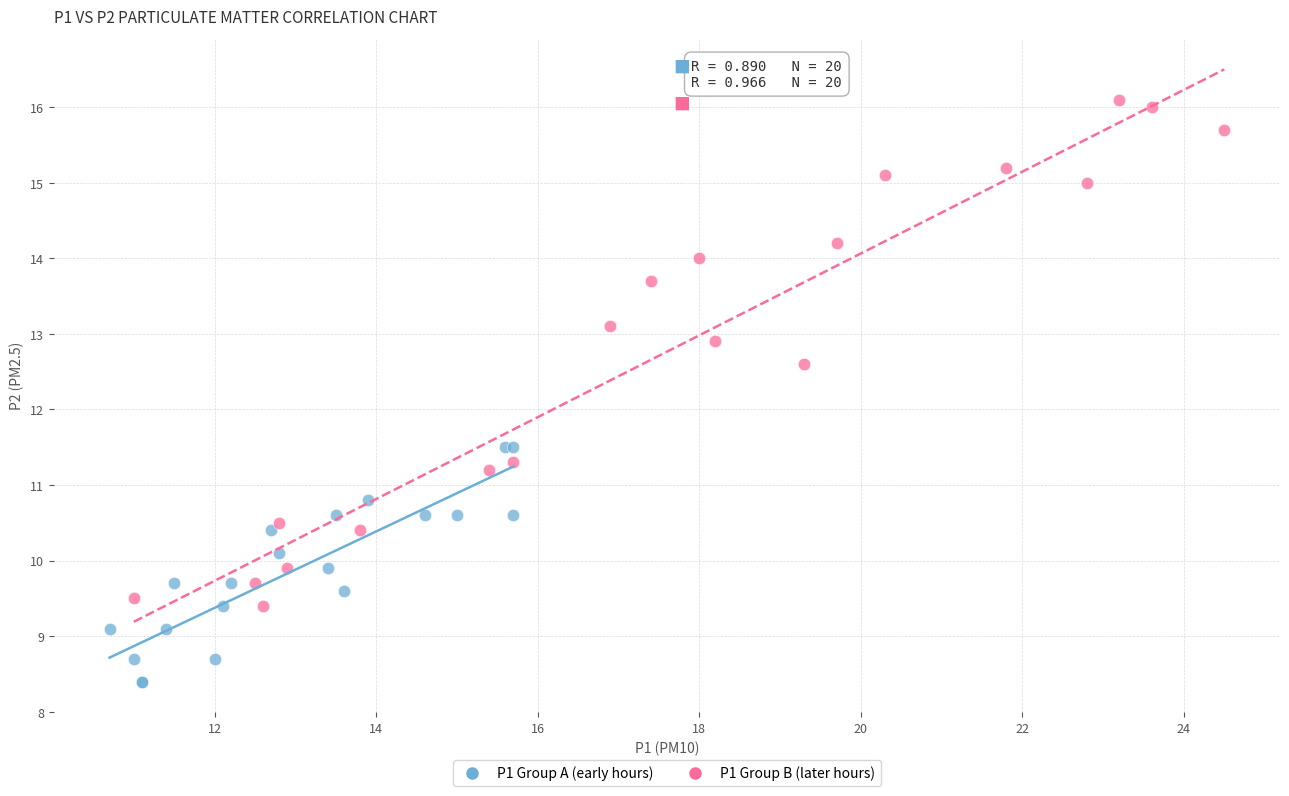

Which series has the widest spread of Y values?

P1 Group B (later hours)